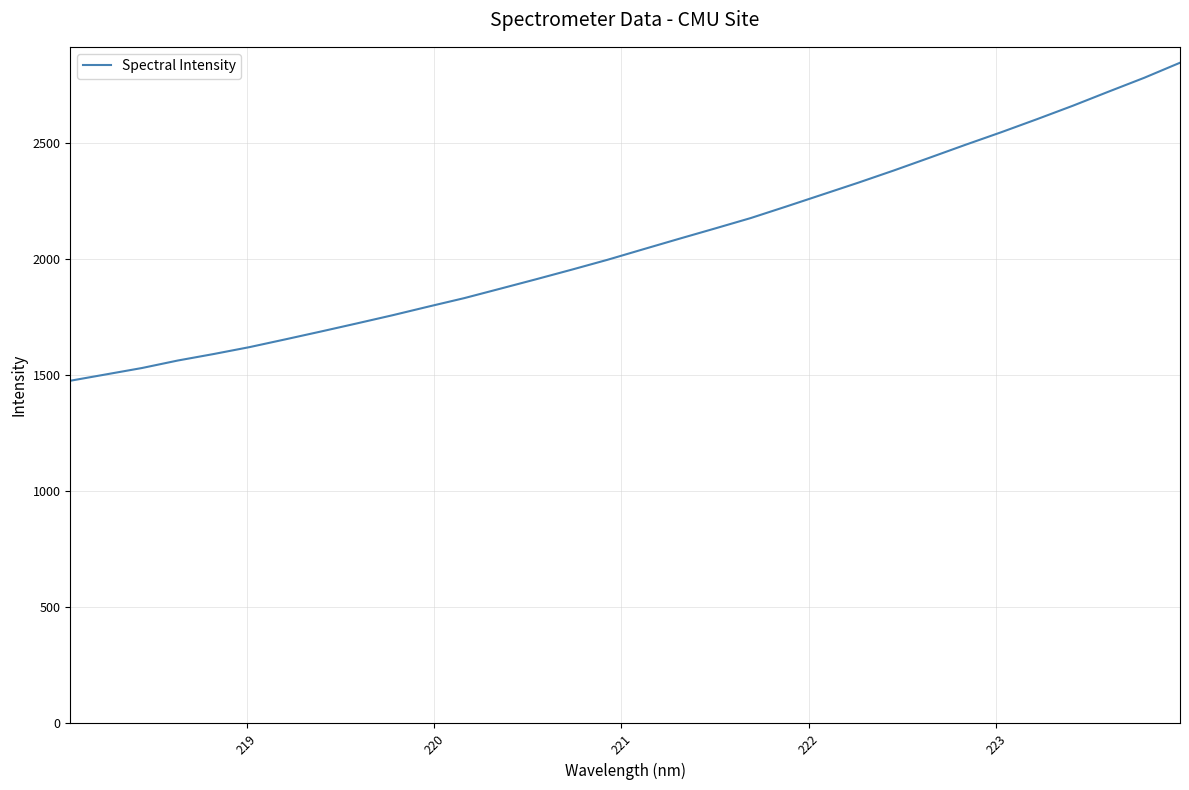

What is the minimum value shown in the chart?

1476.4